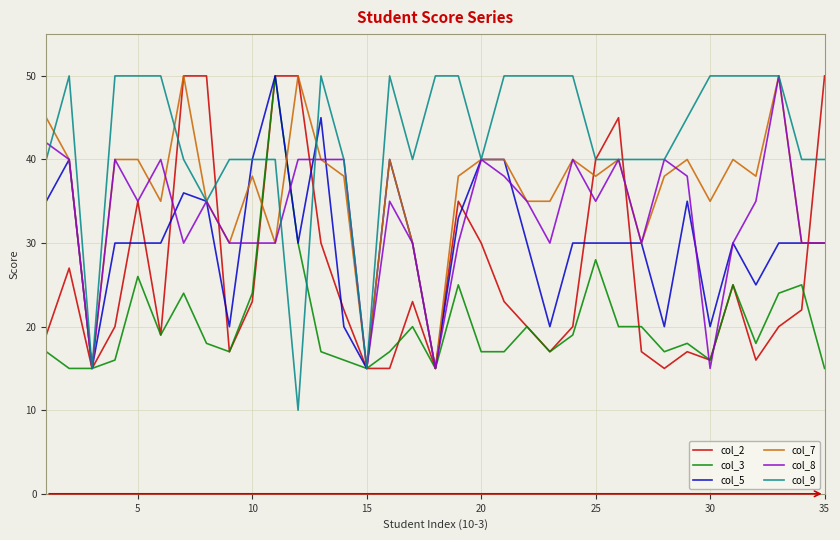

What is the lowest value of the col_9 series?

10